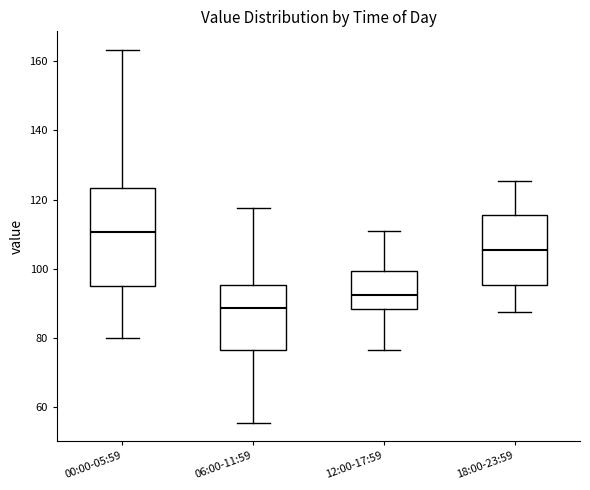

Reading left to right, read every box against the y-axis: the position of its median line, the range the box covers, and the ends of its whiskers. The values are not printed on the chart, so give them approximately, as read against the axis.

00:00-05:59: median 110, box 96 to 124, whiskers 80 to 164
06:00-11:59: median 88, box 76 to 96, whiskers 56 to 118
12:00-17:59: median 92, box 88 to 100, whiskers 76 to 110
18:00-23:59: median 106, box 96 to 116, whiskers 88 to 126